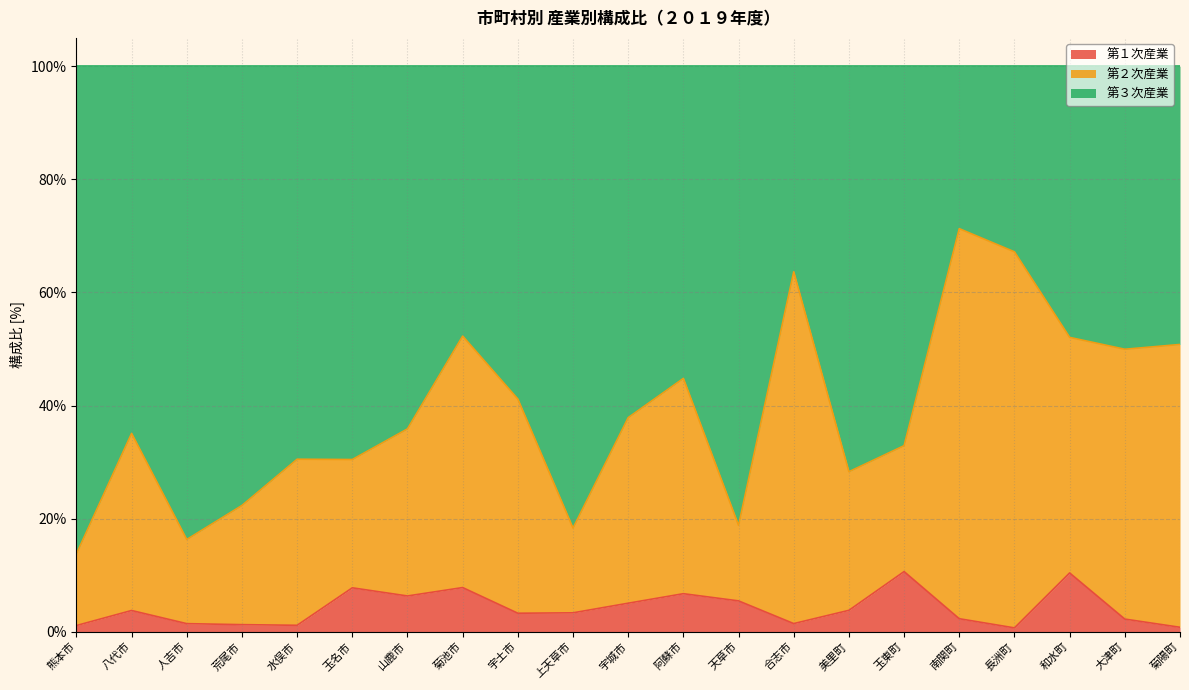

What is the total value across all series at 菊池市?

100.0